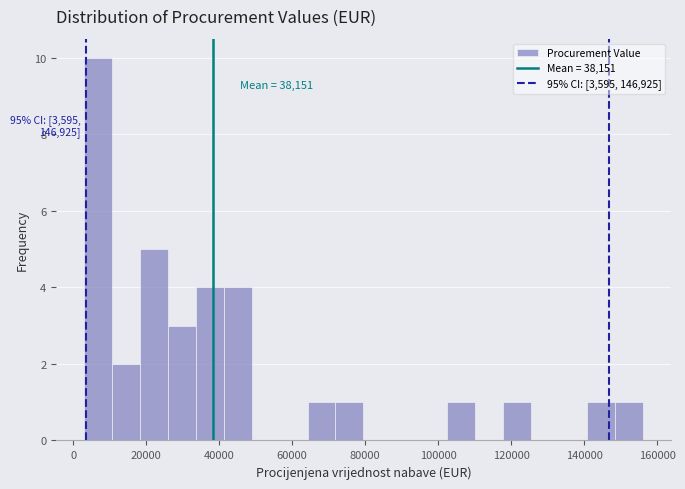

Around what value on the x-axis is the tallest bar? Give the approximate position of its centre, as read against the axis.

6000